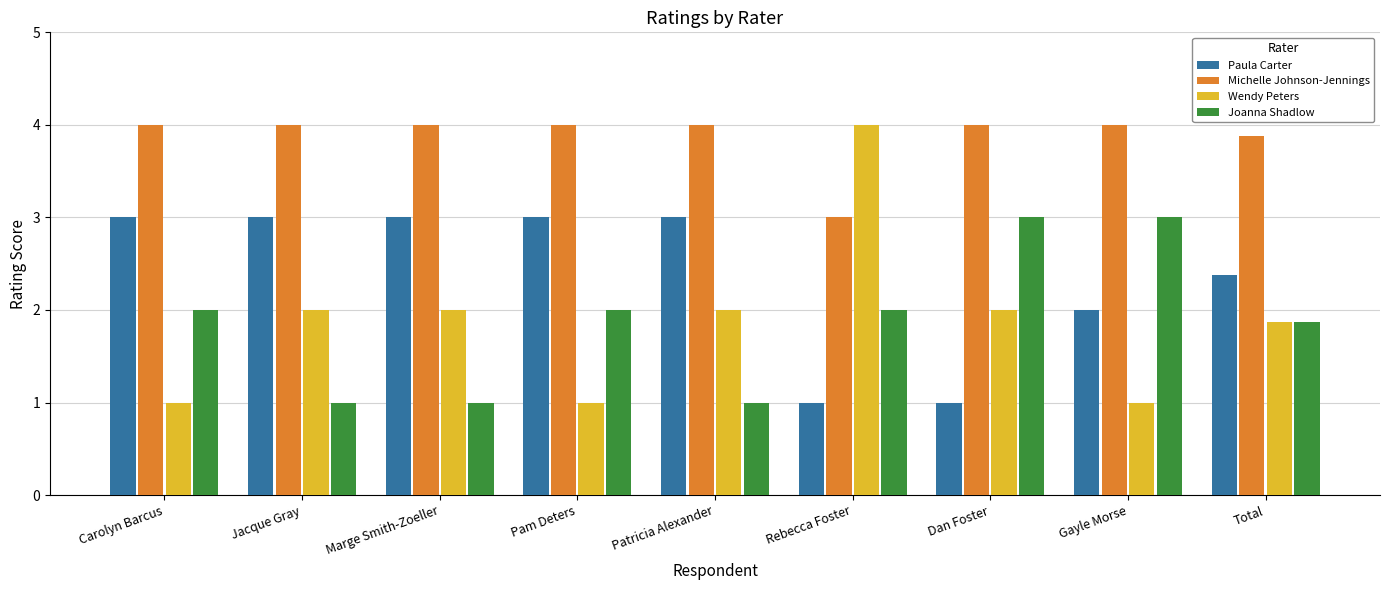

At Pam Deters, list the series in order from smallest to largest.

Wendy Peters, Joanna Shadlow, Paula Carter, Michelle Johnson-Jennings